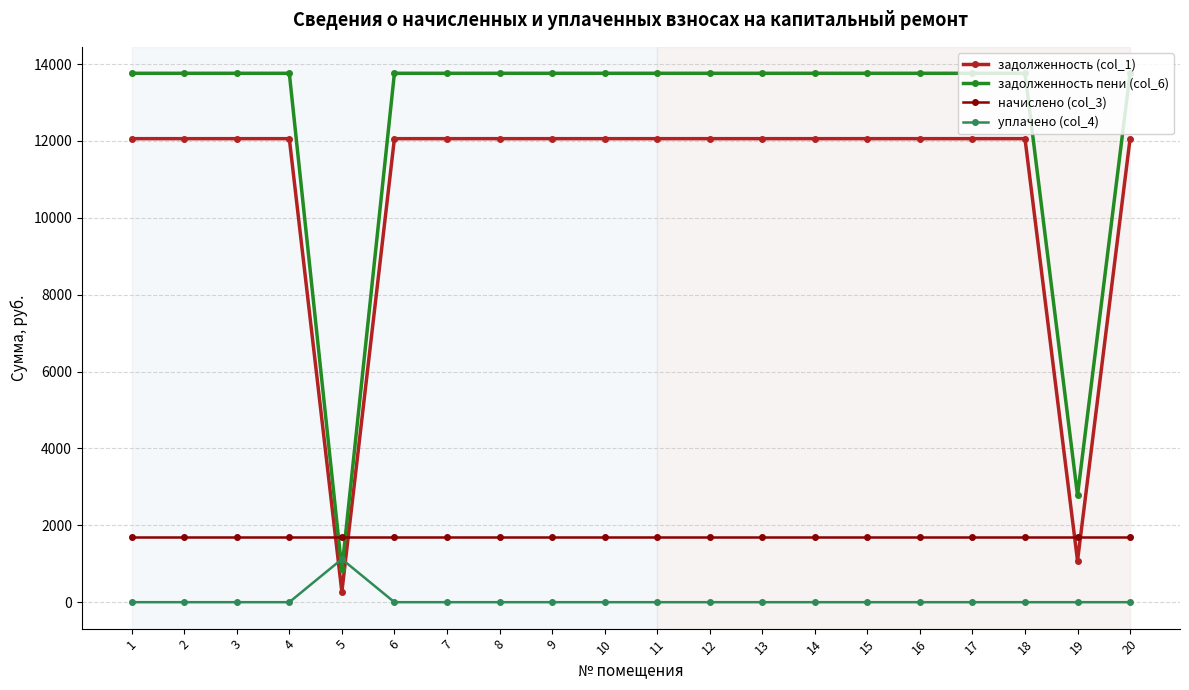

Reading left to right, list all the values displayed in this chart.

задолженность (col_1): 12060.0	12060.0	12060.0	12060.0	270.0	12060.0	12060.0	12060.0	12060.0	12060.0	12060.0	12060.0	12060.0	12060.0	12060.0	12060.0	12060.0	12060.0	1080.0	12060.0
задолженность пени (col_6): 13761.0	13761.0	13761.0	13761.0	850.5	13761.0	13761.0	13761.0	13761.0	13761.0	13761.0	13761.0	13761.0	13761.0	13761.0	13761.0	13761.0	13761.0	2781.0	13761.0
начислено (col_3): 1701.0	1701.0	1701.0	1701.0	1701.0	1701.0	1701.0	1701.0	1701.0	1701.0	1701.0	1701.0	1701.0	1701.0	1701.0	1701.0	1701.0	1701.0	1701.0	1701.0
уплачено (col_4): 0.0	0.0	0.0	0.0	1120.5	0.0	0.0	0.0	0.0	0.0	0.0	0.0	0.0	0.0	0.0	0.0	0.0	0.0	0.0	0.0